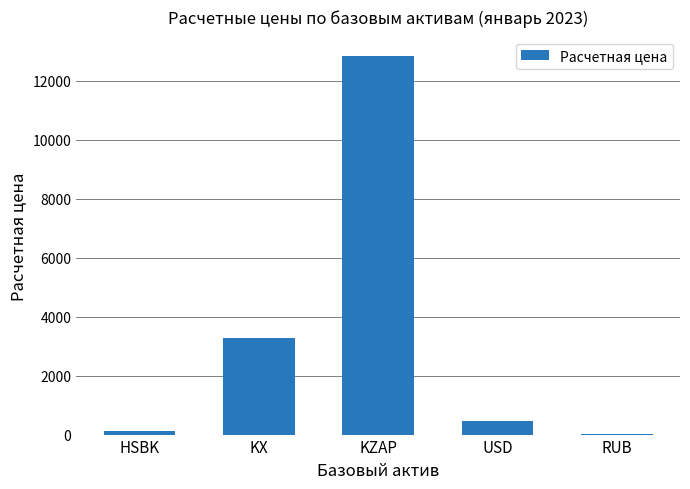

What is the sum of all values?

16726.0